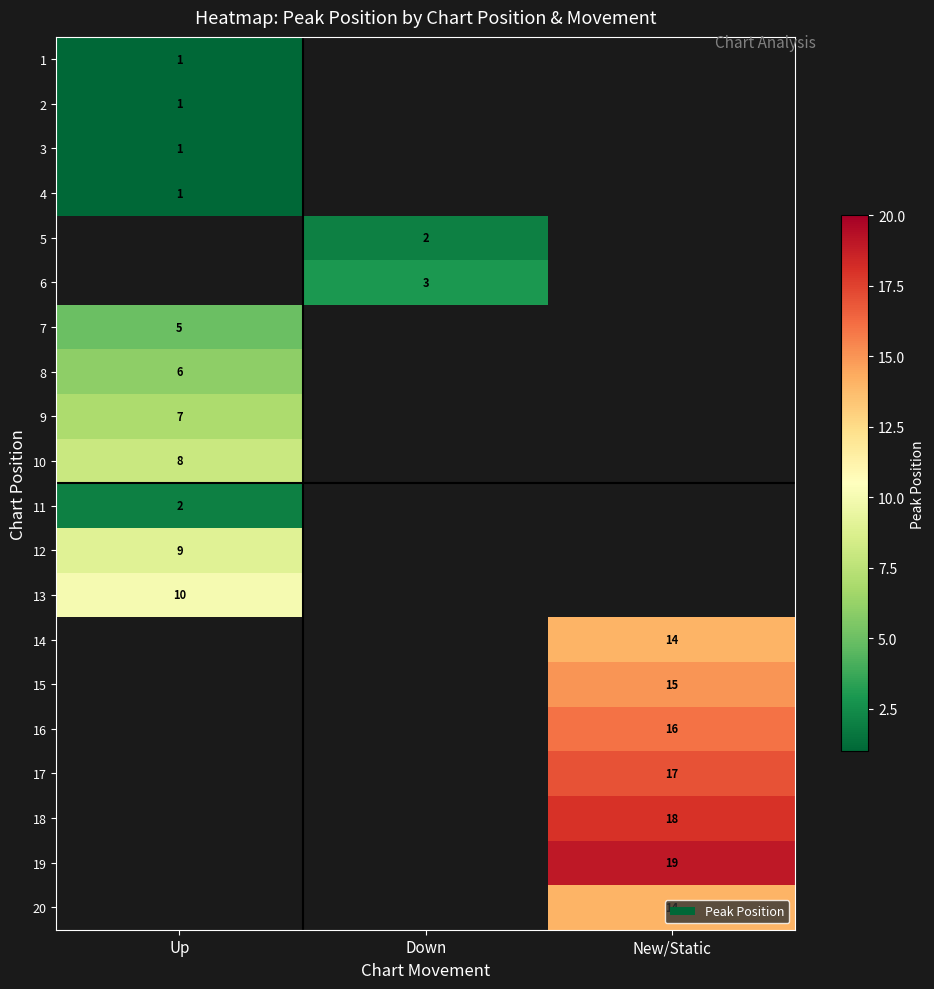

True or false: 15 has a value of 24 at New/Static.

False